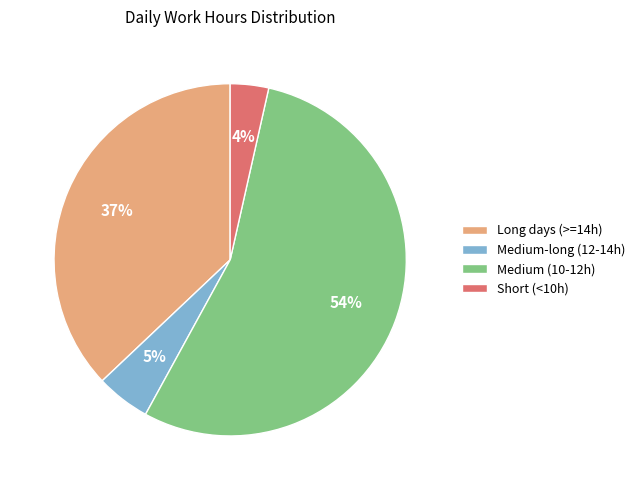

What percentage is the Short (<10h) slice, to the nearest percent?

4%